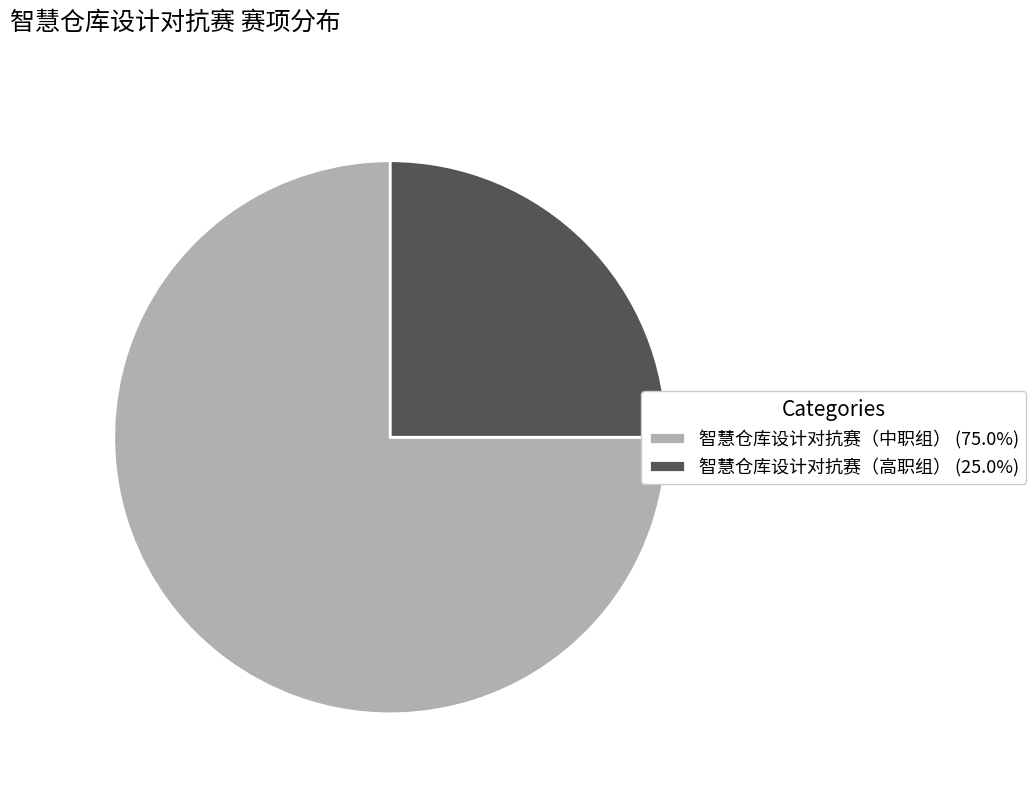

How many segments does this pie chart have?

2